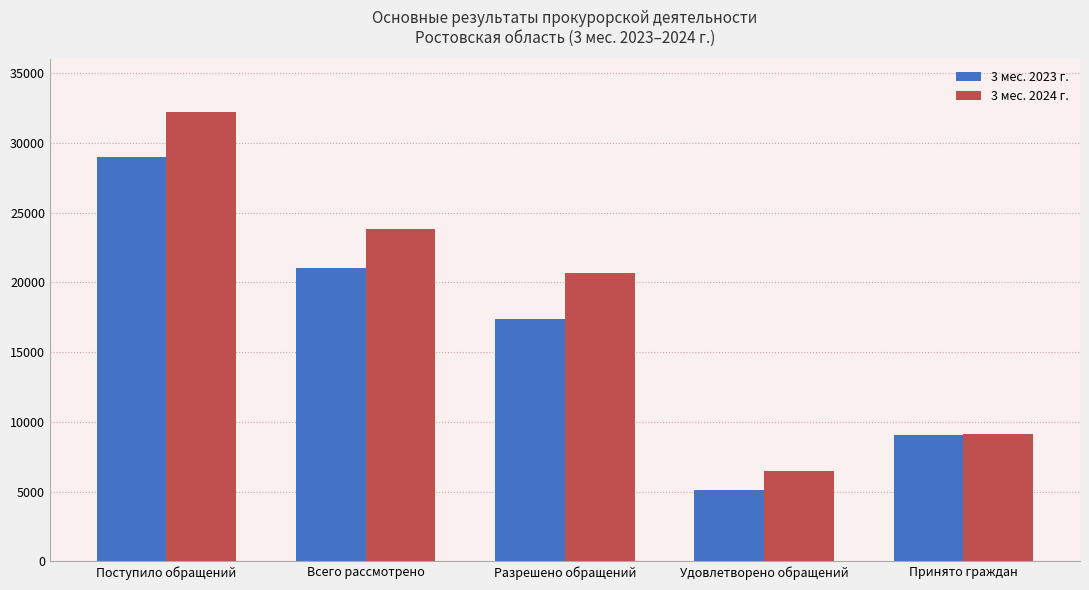

List the labels in order of 3 мес. 2023 г. value, largest first.

Поступило обращений, Всего рассмотрено, Разрешено обращений, Принято граждан, Удовлетворено обращений